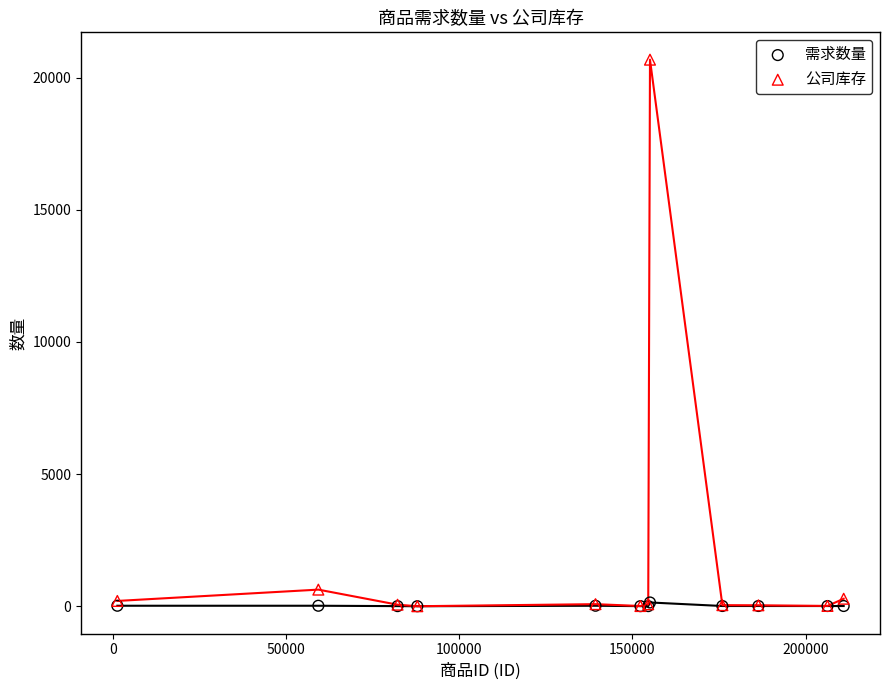

What are all the series names shown in the legend?

需求数量, 公司库存